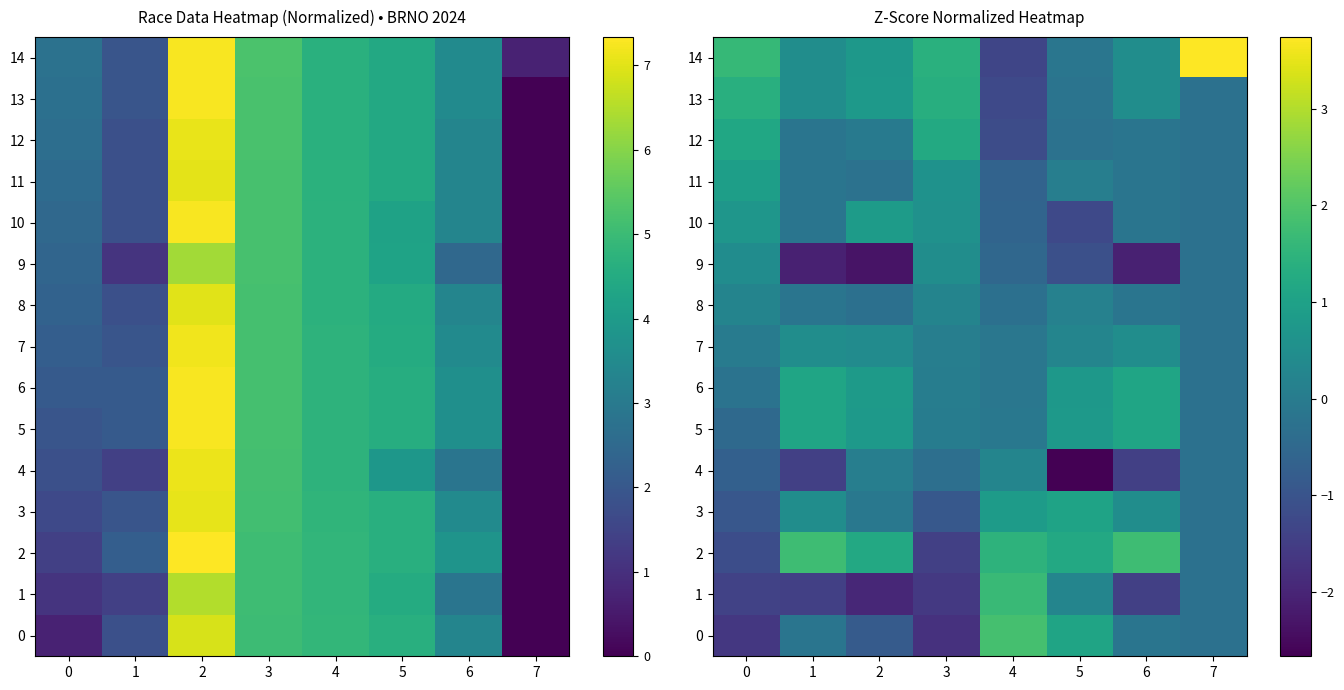

What is the average value of the 3 series?

0.1